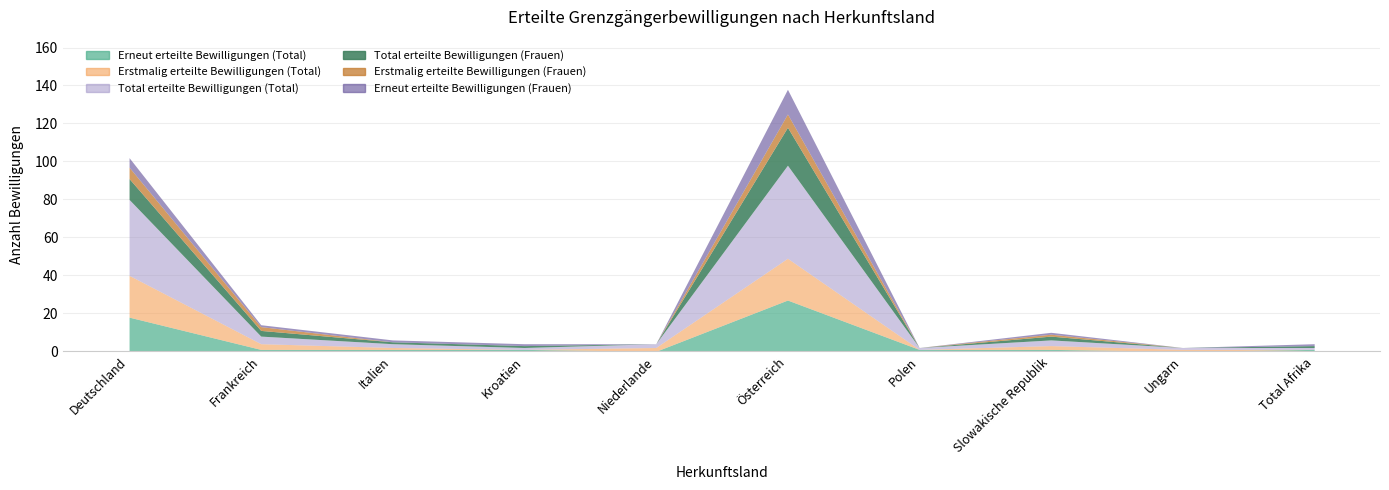

What is the average value of the Erneut erteilte Bewilligungen (Total) series?

5